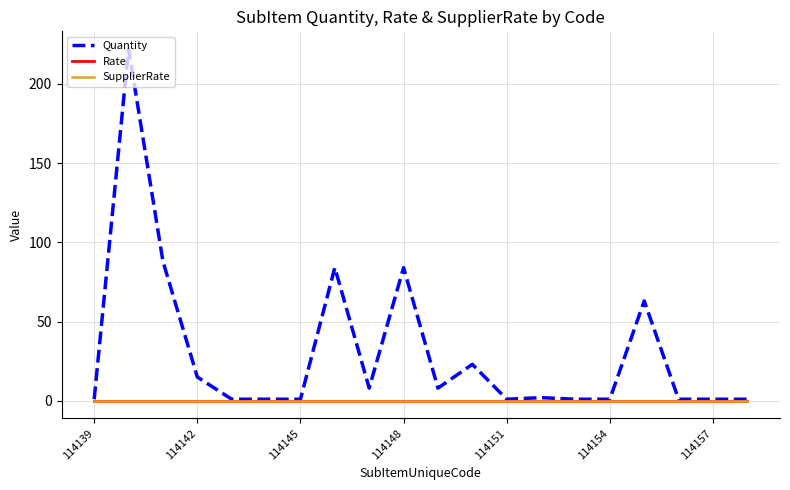

In Quantity, how many points are higher than both neighbors (excluding endpoints)?

6